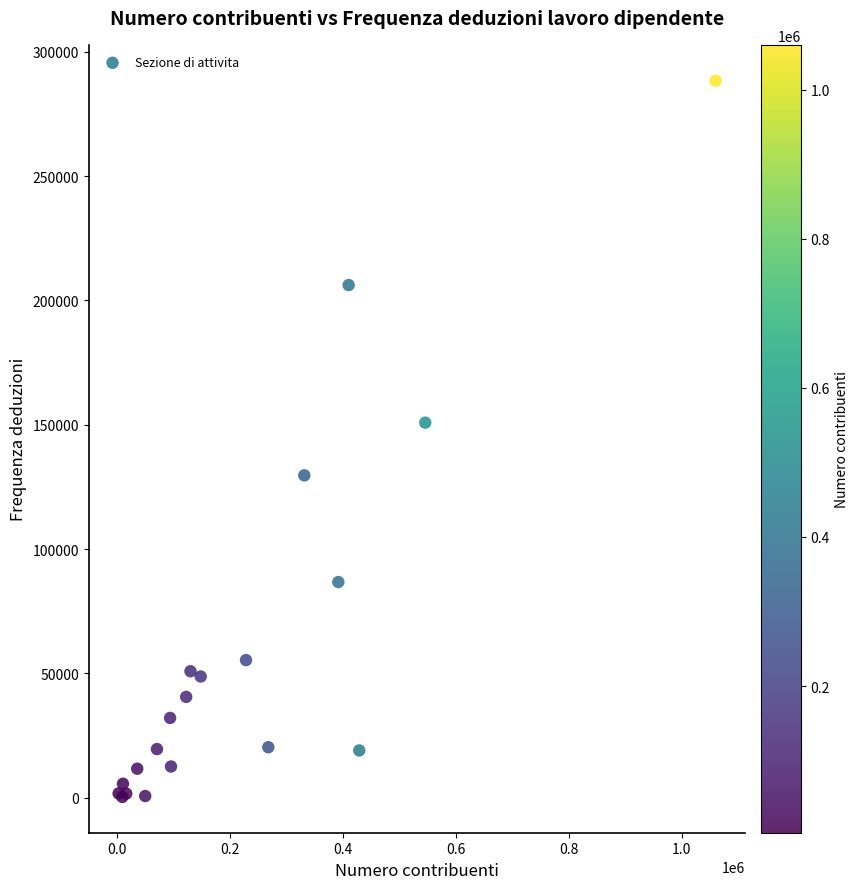

What Y value in the scatter plot is closest to 144346?

150828